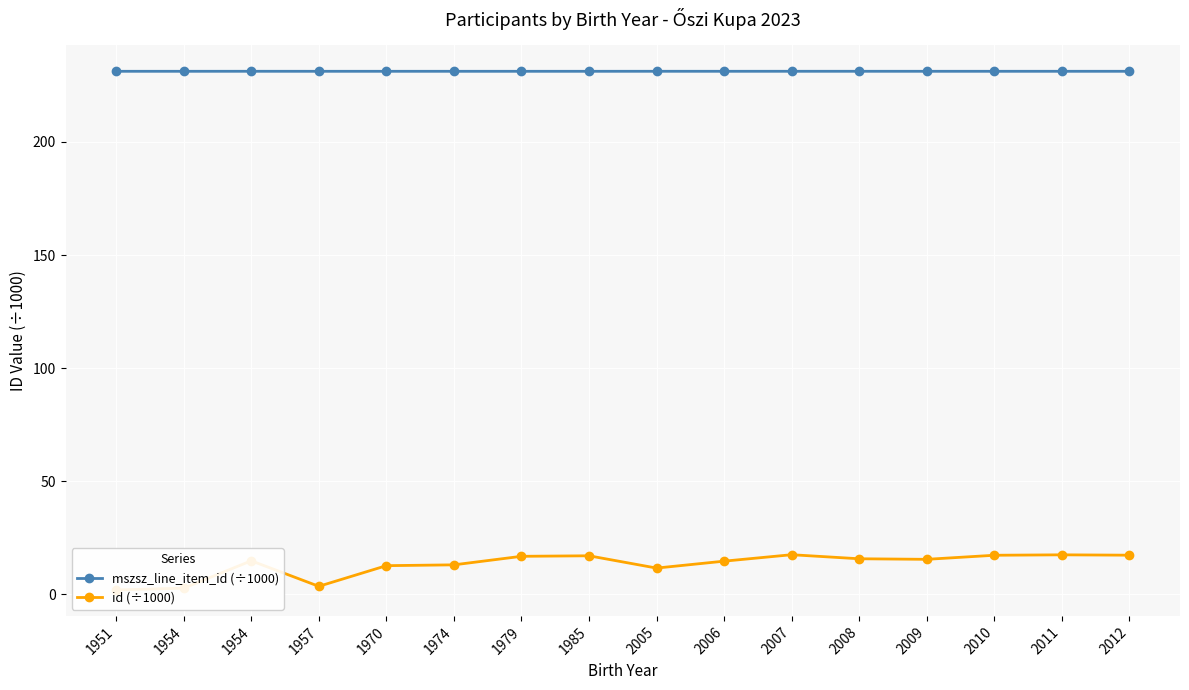

How many categories are shown in the chart?

16